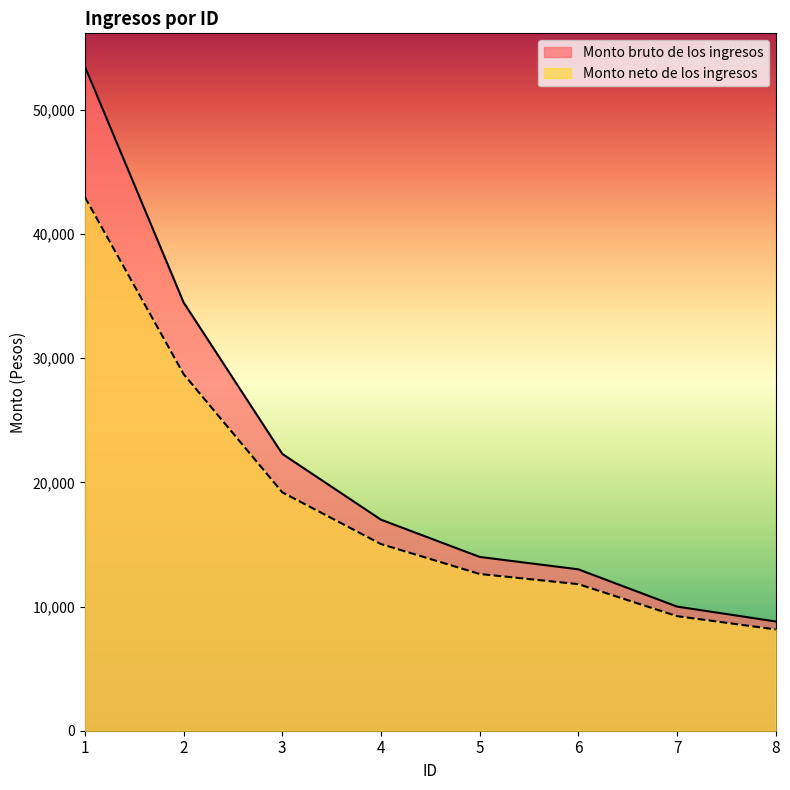

Is the value of Monto bruto de los ingresos at 2 greater than the value of Monto neto de los ingresos at 5?

Yes